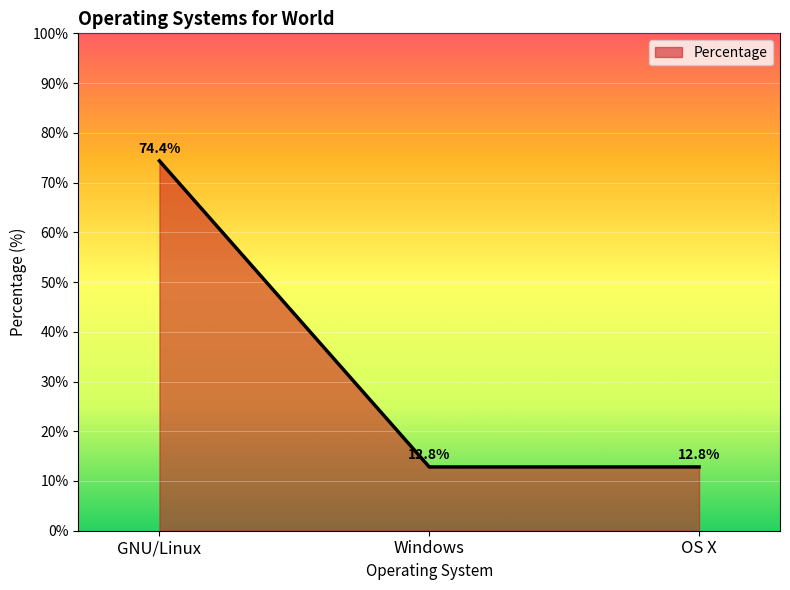

Reading left to right, transcribe all the data shown in this chart.

74.4	12.8	12.8